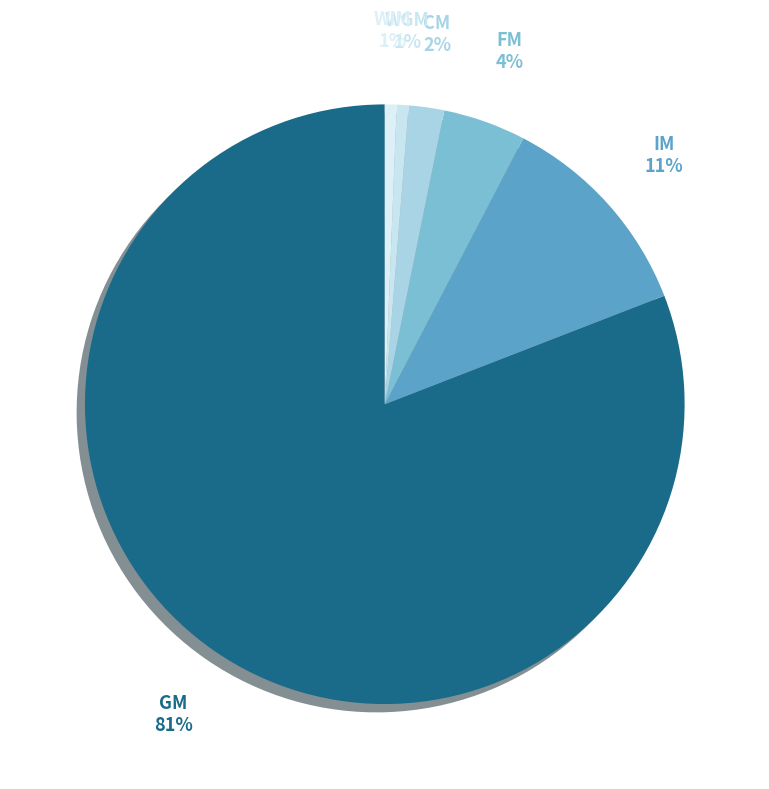

Count the number of slices in the pie.

6